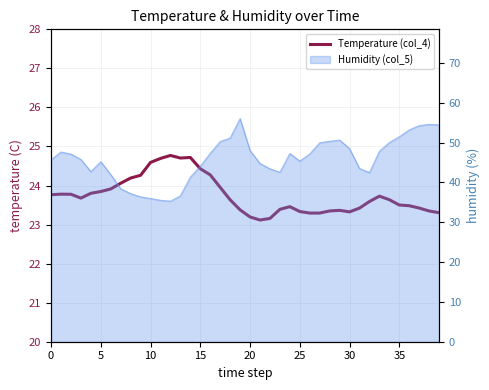

How many points are higher than both their immediate neighbors (excluding endpoints)?

6